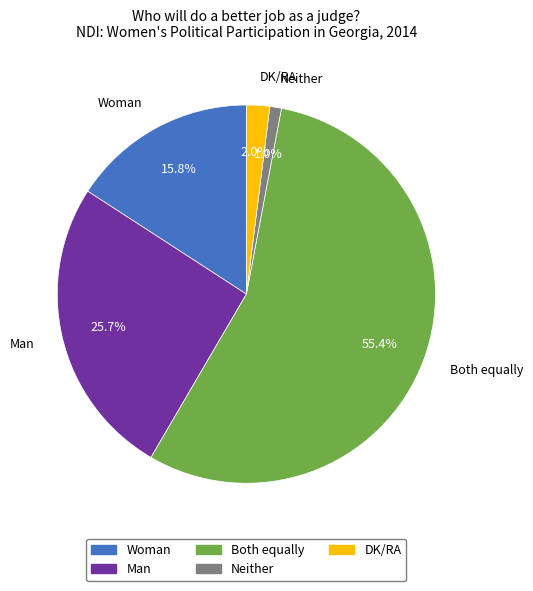

Which category has the biggest portion of the pie?

Both equally